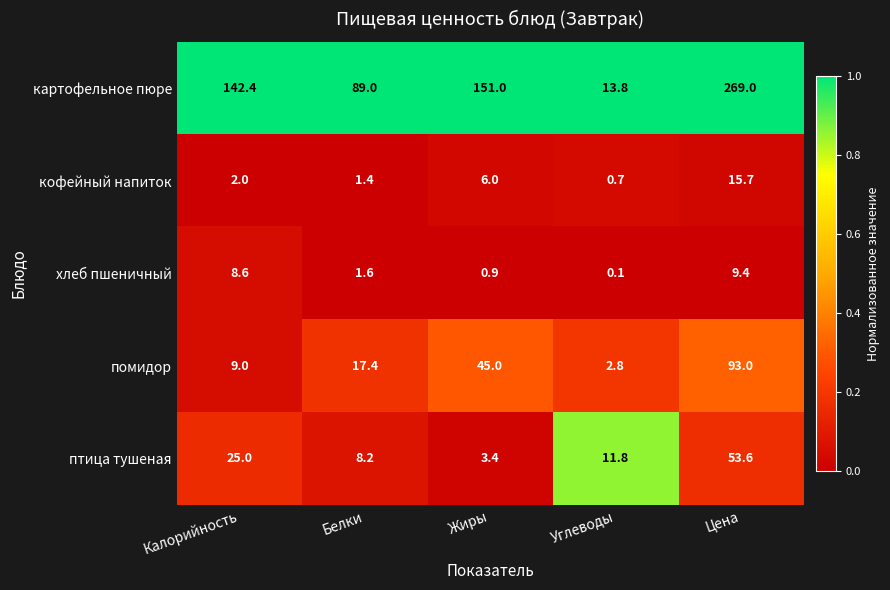

The хлеб пшеничный series shows 2.5 at Калорийность. True or false?

False